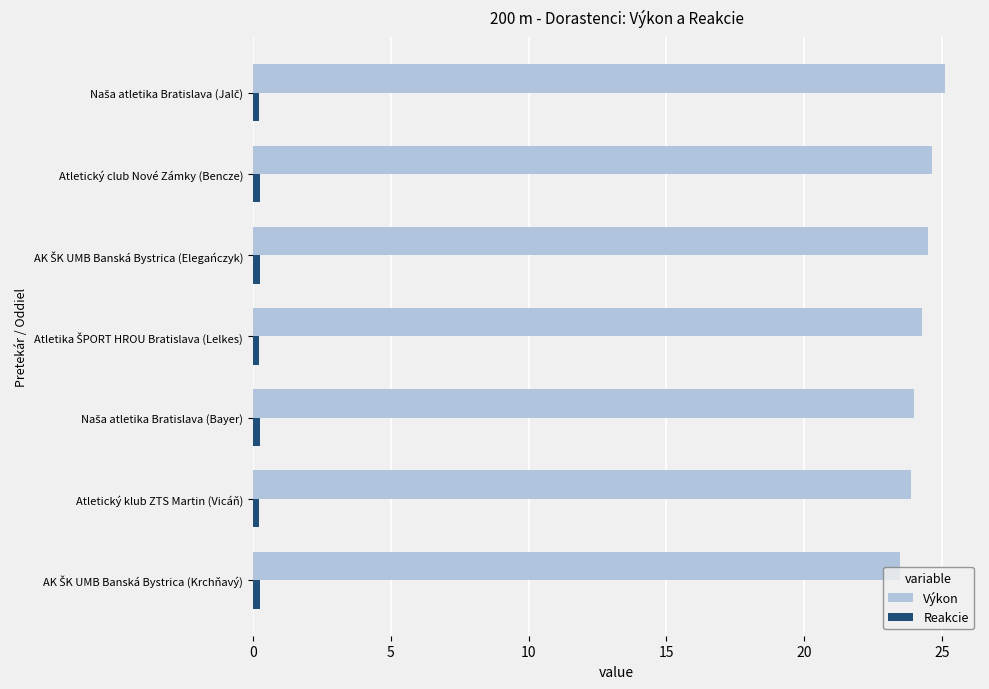

What is the sum of all Výkon values?

169.8